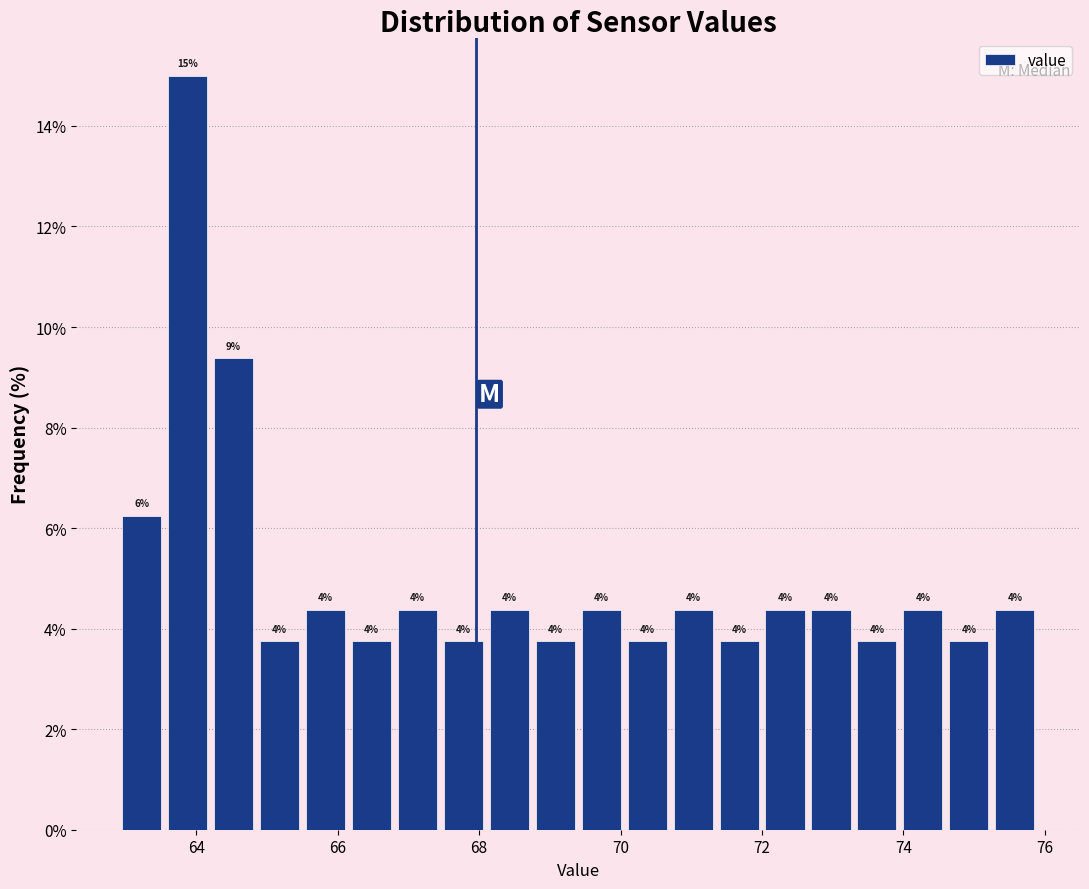

Around what value on the x-axis is the tallest bar? Give the approximate position of its centre, as read against the axis.

63.8